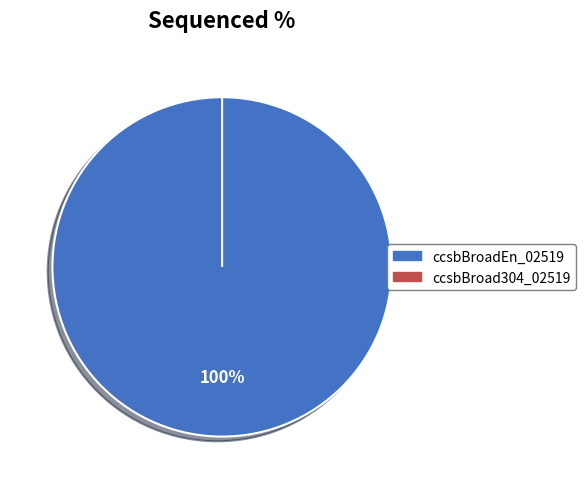

The ccsbBroadEn_02519 slice represents 90% of the pie. True or false?

False